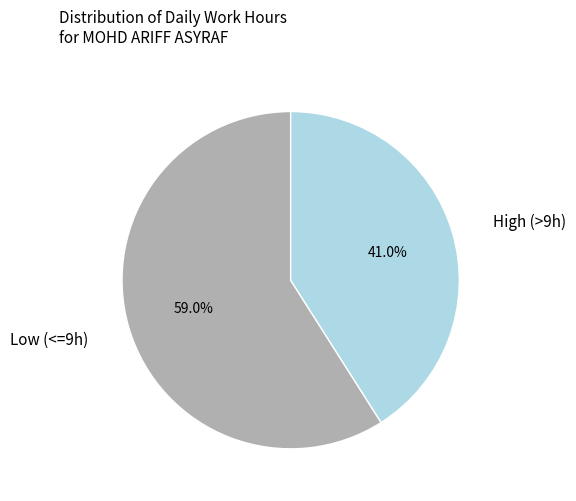

Does any single category account for the majority?

Yes